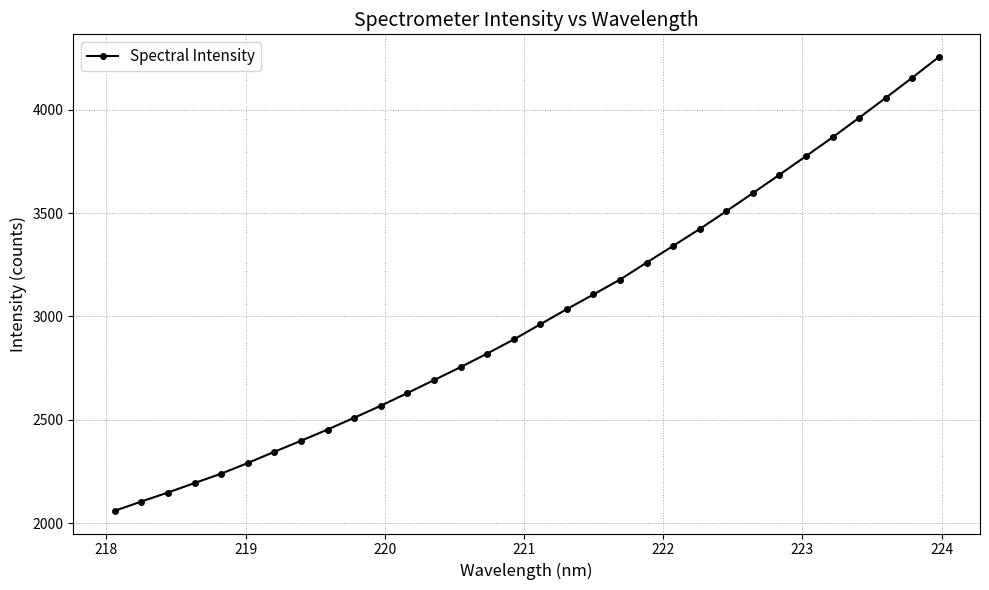

What is the difference between the maximum and minimum values?

2194.6